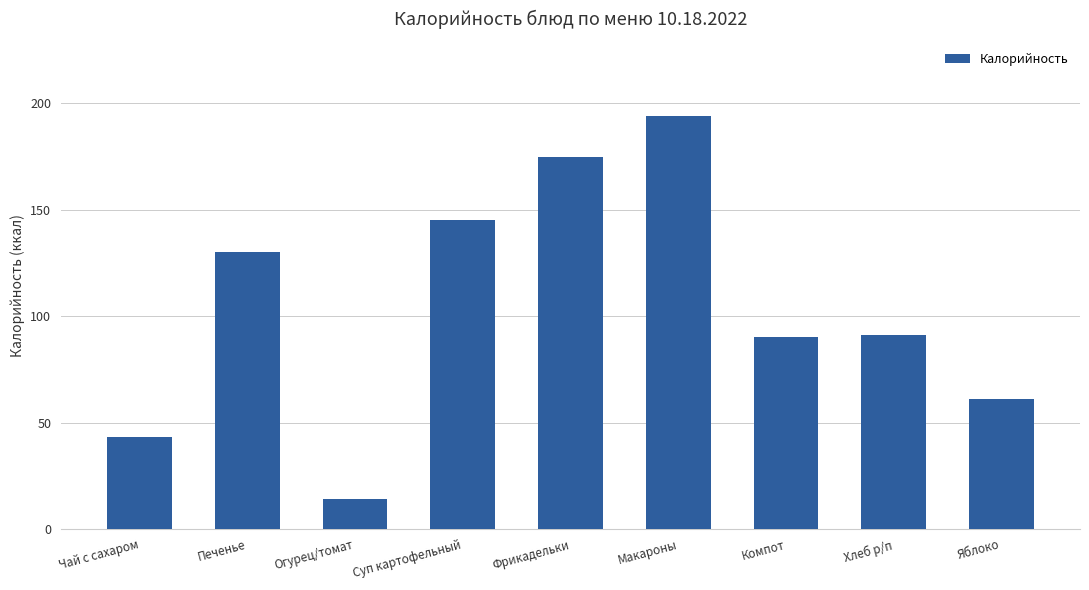

What is the difference between the values at Яблоко and Фрикадельки?

114